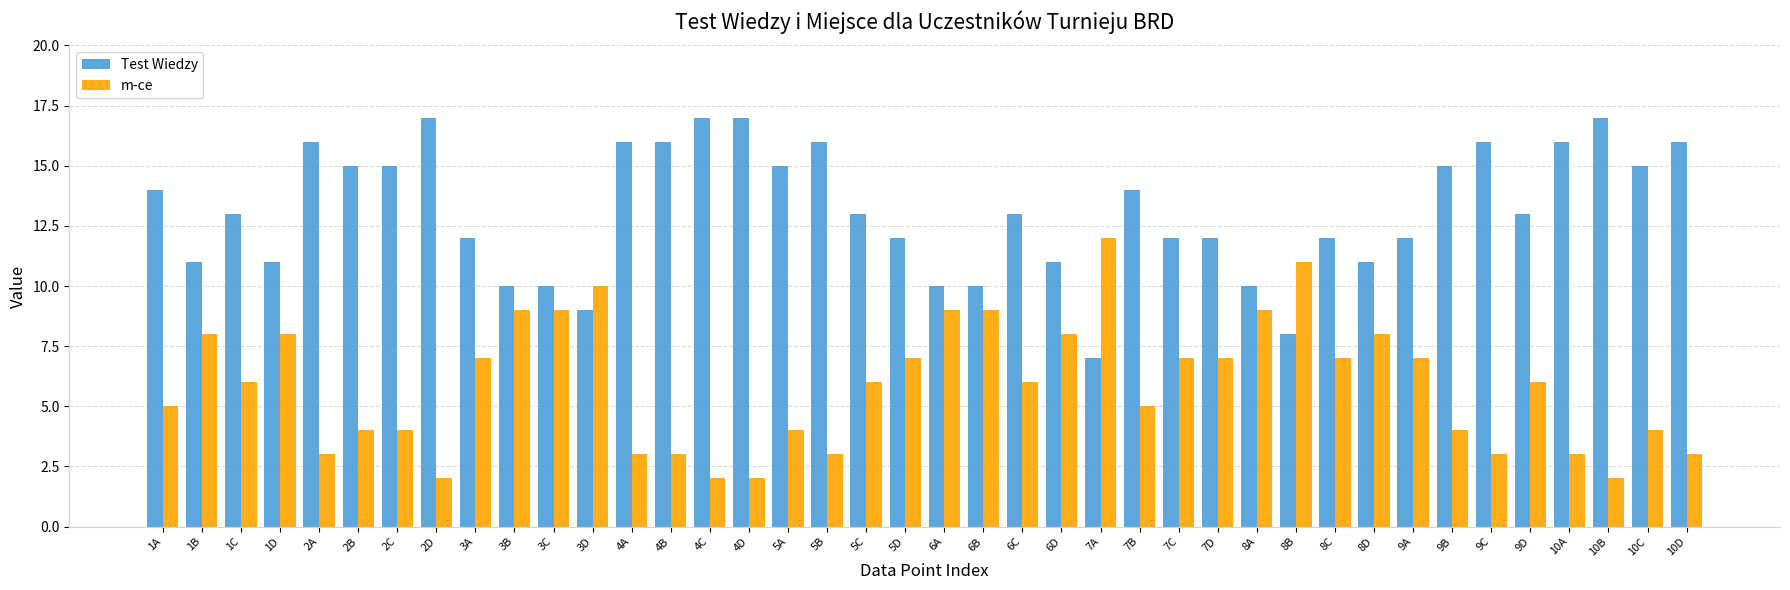

Is it true that m-ce equals 4 at 2B?

True